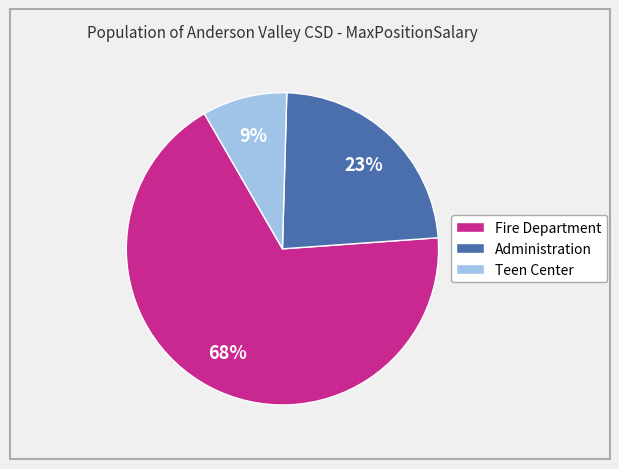

How many slices are in this pie chart?

3